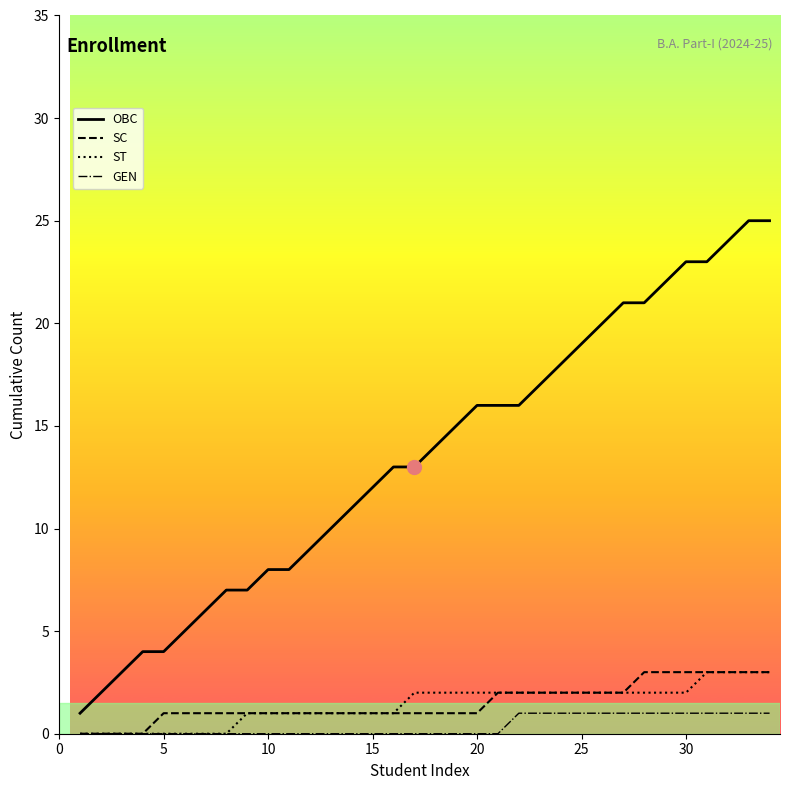

Between 23 and 8, which is larger?

23